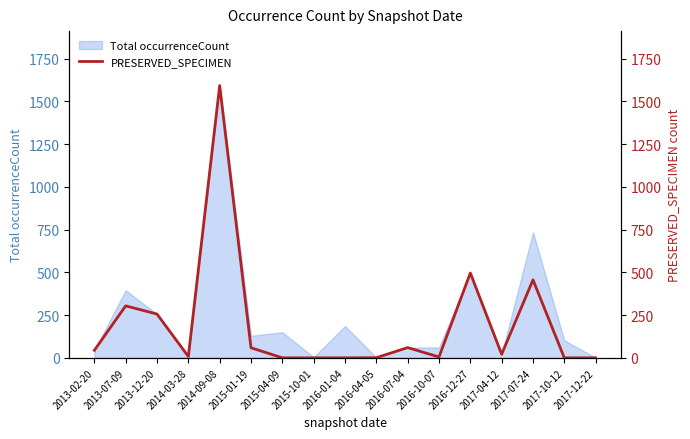

List the labels in order of value, largest first.

2014-09-08, 2016-12-27, 2017-07-24, 2013-07-09, 2013-12-20, 2016-07-04, 2015-01-19, 2013-02-20, 2017-04-12, 2014-03-28, 2016-10-07, 2016-04-05, 2015-04-09, 2015-10-01, 2016-01-04, 2017-10-12, 2017-12-22